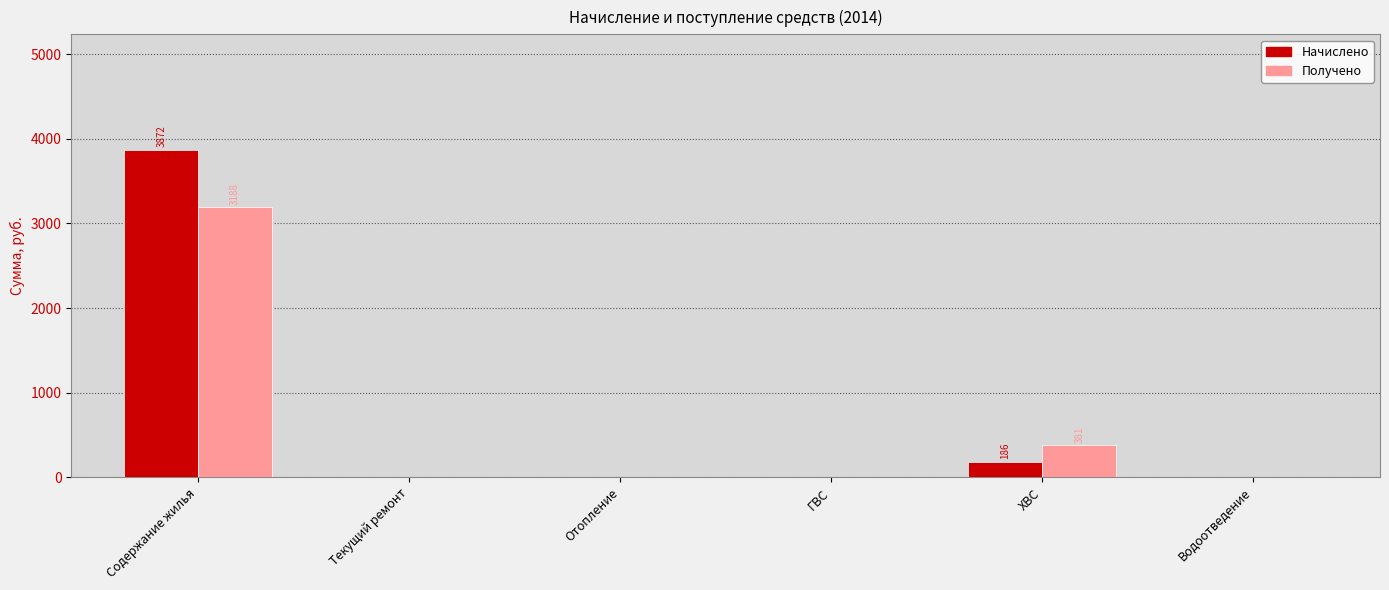

True or false: Начислено has a value of 2200.8 at Водоотведение.

False